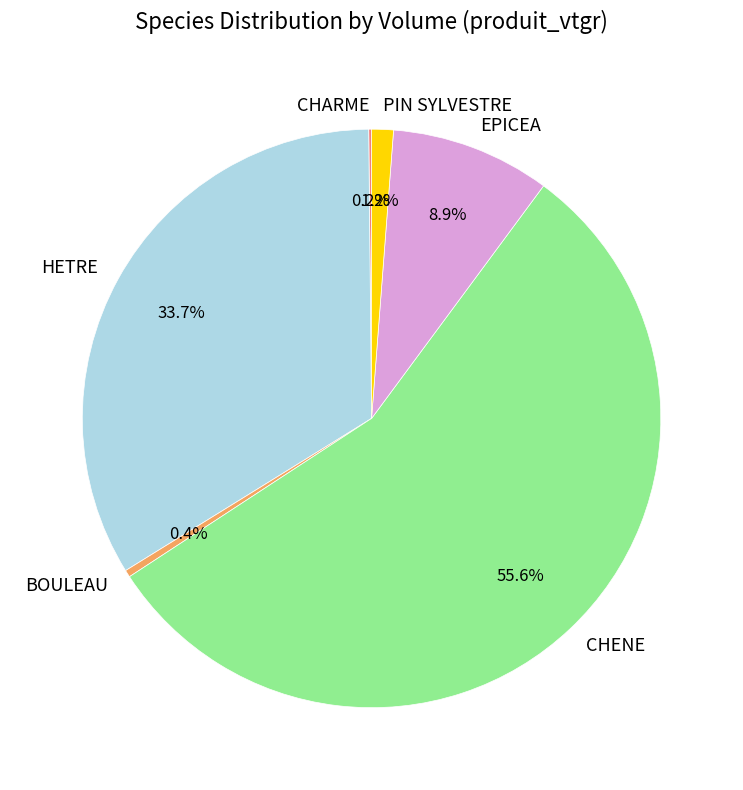

Which has a higher value, PIN SYLVESTRE or BOULEAU?

PIN SYLVESTRE